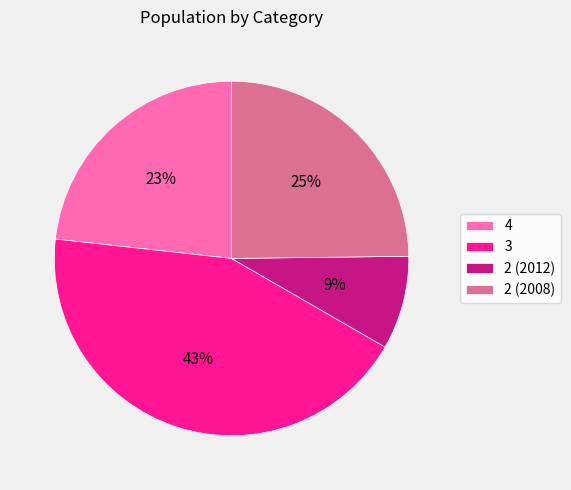

Is 4 the majority of the pie?

No